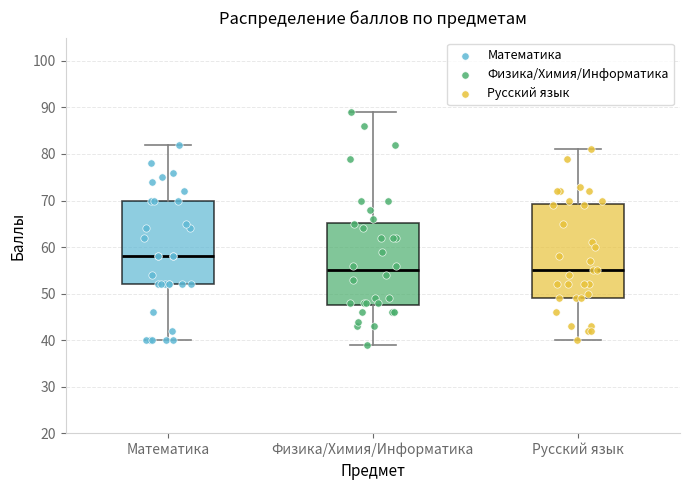

Reading left to right, transcribe this box plot: for each box, give where its median line is, the range the box spans, and where its two whiskers end, as read against the y-axis. The values are not printed on the chart, so give them approximately, as read against the axis.

Математика: median 58, box 52 to 70, whiskers 40 to 82
Физика/Химия/Информатика: median 55, box 48 to 65, whiskers 39 to 89
Русский язык: median 55, box 49 to 69, whiskers 40 to 81